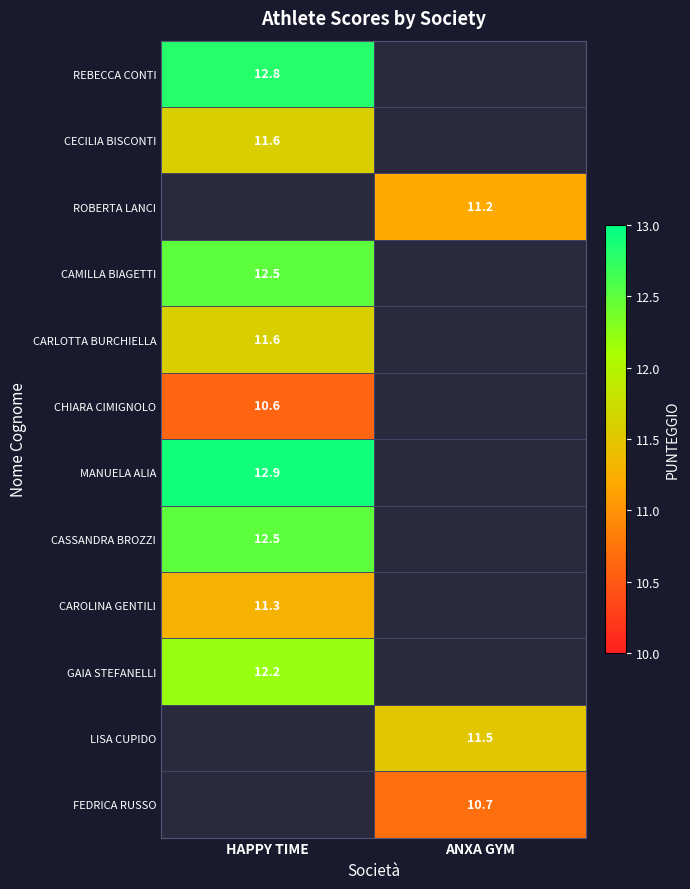

Is it true that CARLOTTA BURCHIELLA equals 11.6 at HAPPY TIME?

True